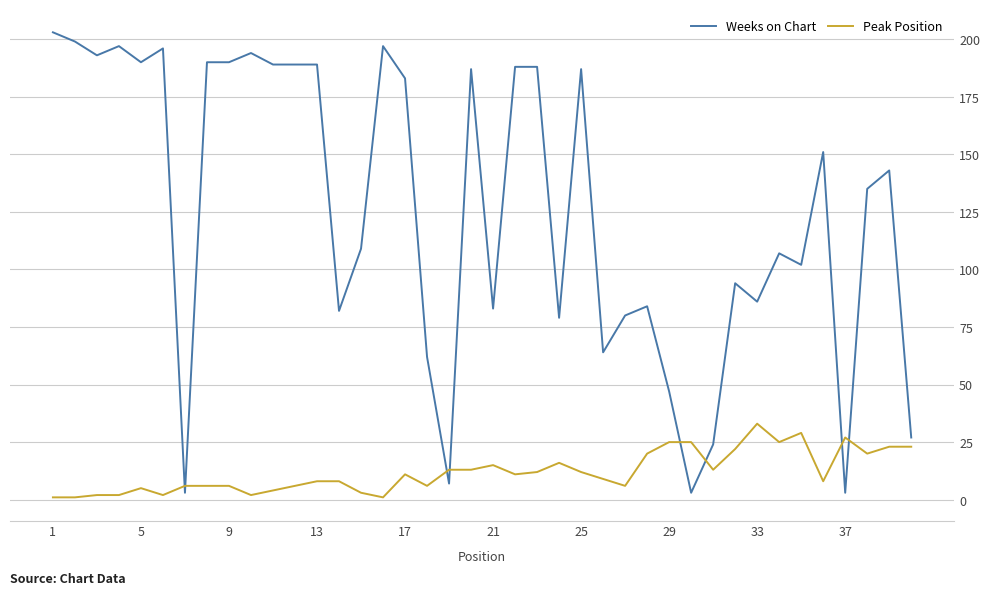

List the series in order of their overall mean, highest first.

Weeks on Chart, Peak Position